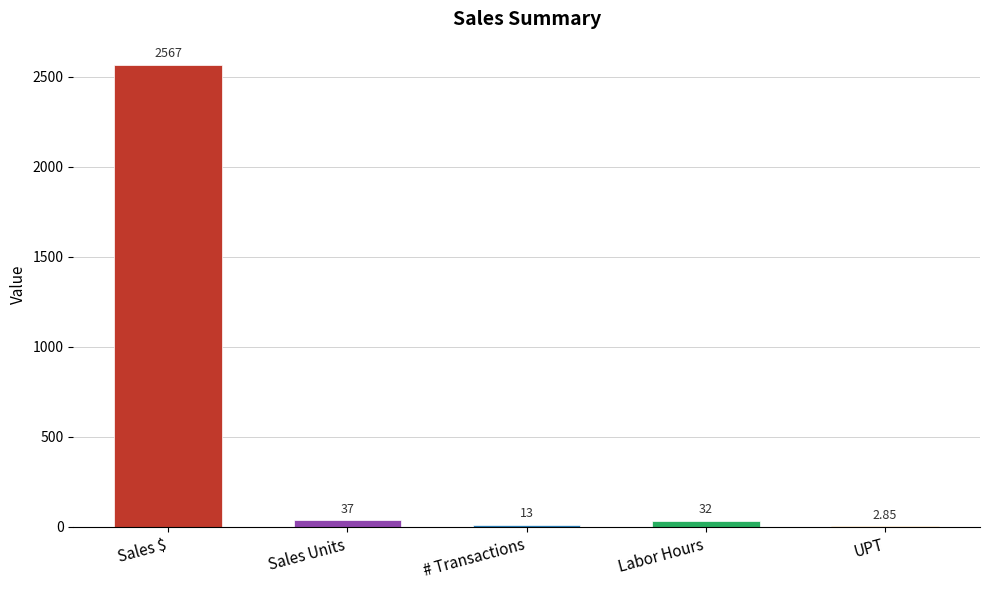

Between # Transactions and Sales Units, which is larger?

Sales Units